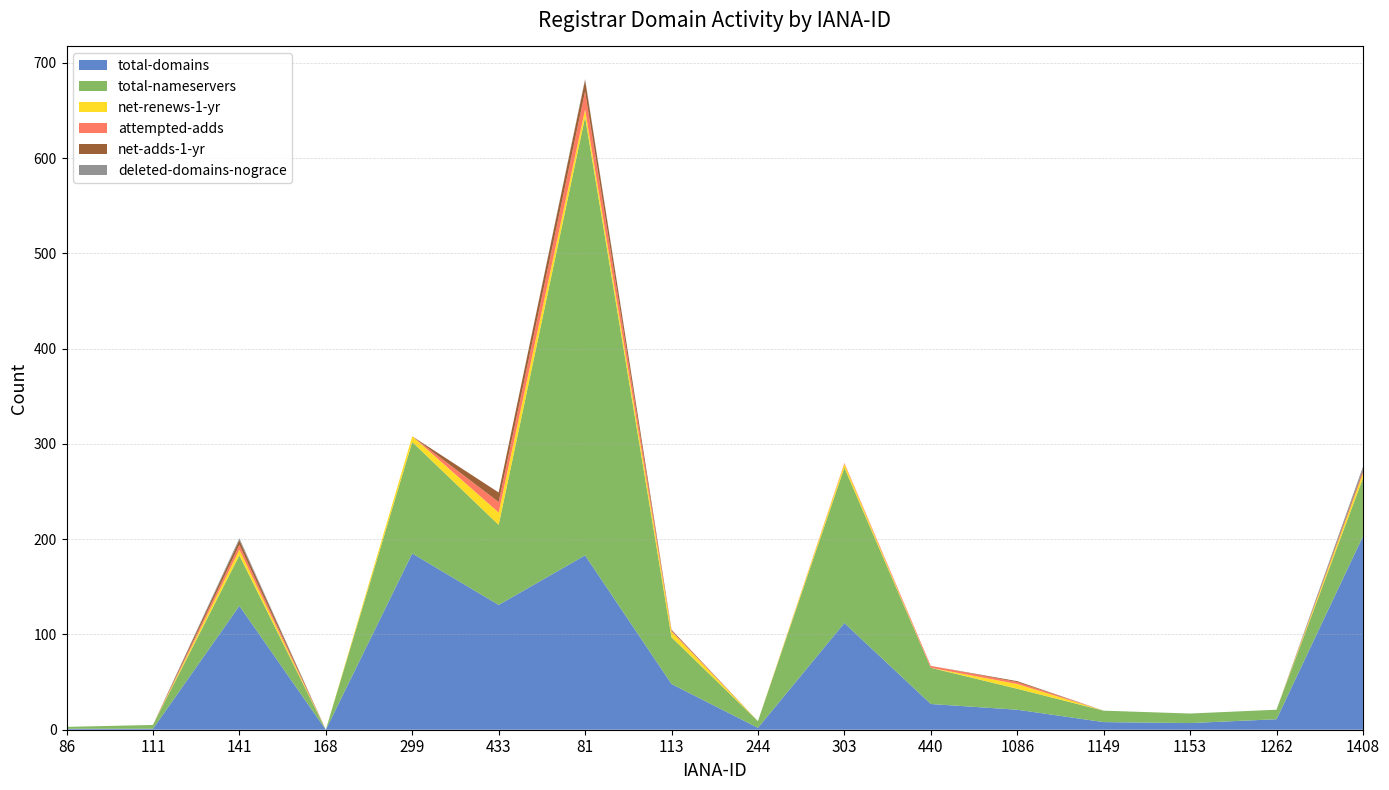

Reading left to right, what are all the values shown in this chart?

total-domains: 86=1	111=1	141=130	168=0	299=185	433=131	81=183	113=48	244=2	303=112	440=27	1086=21	1149=8	1153=7	1262=11	1408=203
total-nameservers: 86=2	111=4	141=53	168=0	299=117	433=84	81=460	113=49	244=7	303=163	440=38	1086=22	1149=12	1153=10	1262=10	1408=61
net-renews-1-yr: 86=0	111=0	141=6	168=0	299=6	433=13	81=8	113=6	244=0	303=4	440=0	1086=5	1149=0	1153=0	1262=0	1408=5
attempted-adds: 86=0	111=0	141=5	168=0	299=0	433=11	81=19	113=1	244=0	303=1	440=2	1086=2	1149=0	1153=0	1262=0	1408=2
net-adds-1-yr: 86=0	111=0	141=5	168=0	299=0	433=10	81=12	113=1	244=0	303=0	440=0	1086=1	1149=0	1153=0	1262=0	1408=2
deleted-domains-nograce: 86=0	111=0	141=2	168=0	299=0	433=0	81=1	113=0	244=0	303=0	440=0	1086=0	1149=0	1153=0	1262=0	1408=3